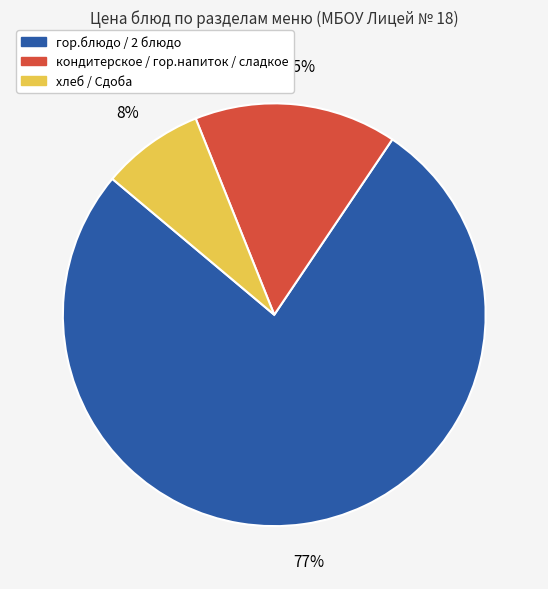

How many segments does this pie chart have?

3